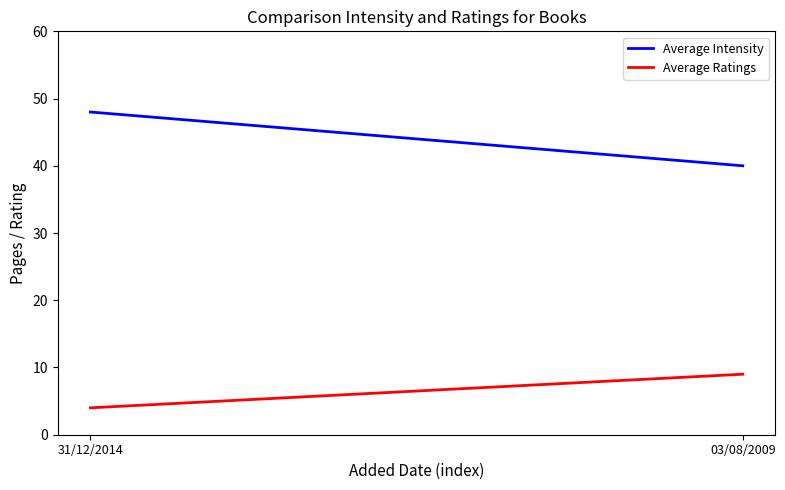

Reading left to right, extract all data points from this chart.

Average Intensity: 48	40
Average Ratings: 4	9